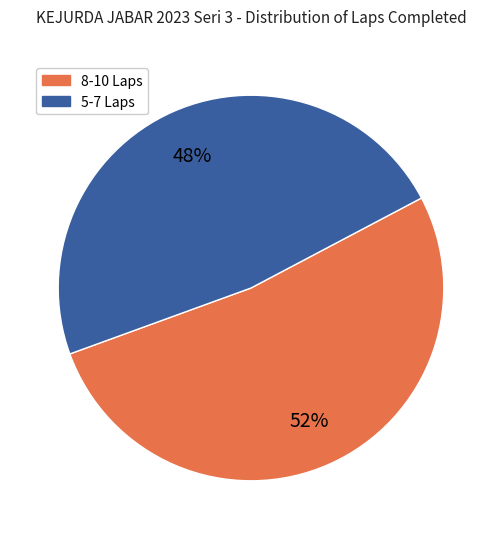

To the nearest percent, what is the average slice percentage?

50%